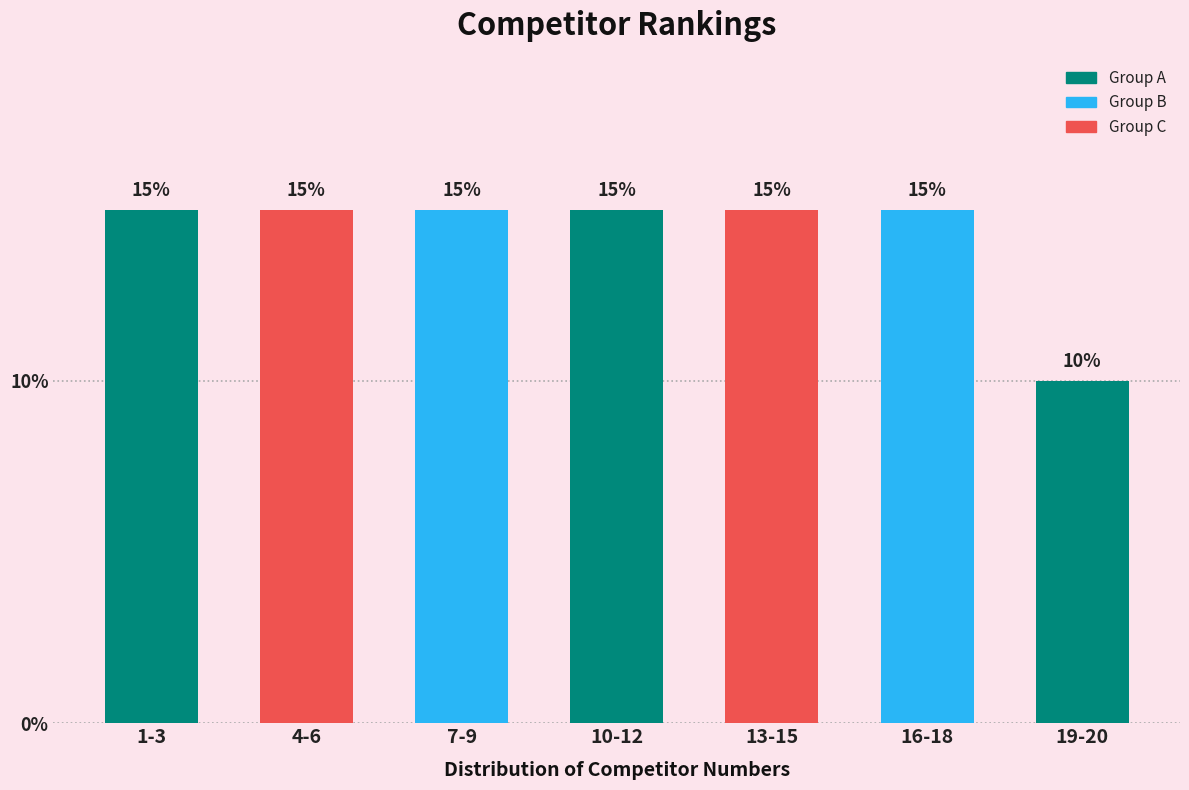

Reading left to right, list all the values displayed in this chart.

15	15	15	15	15	15	10